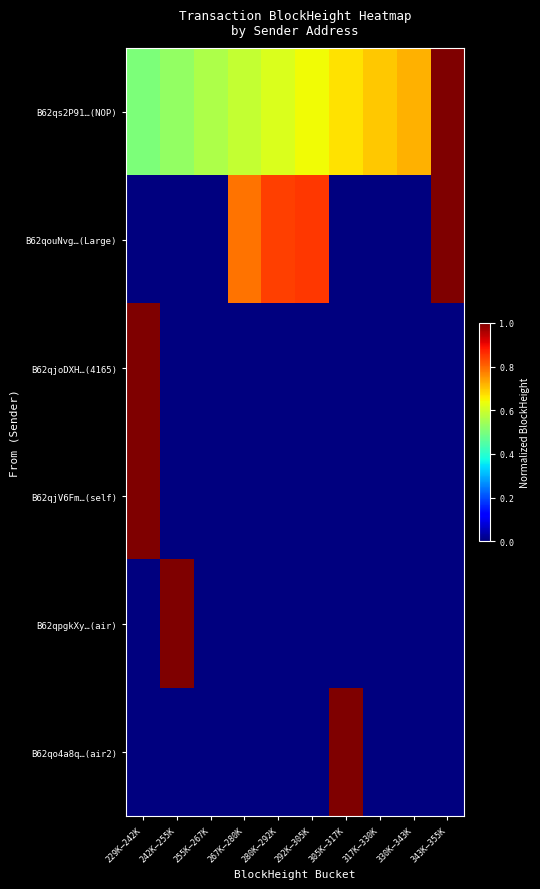

Which series has the widest spread of values?

B62qouNvg…(Large)